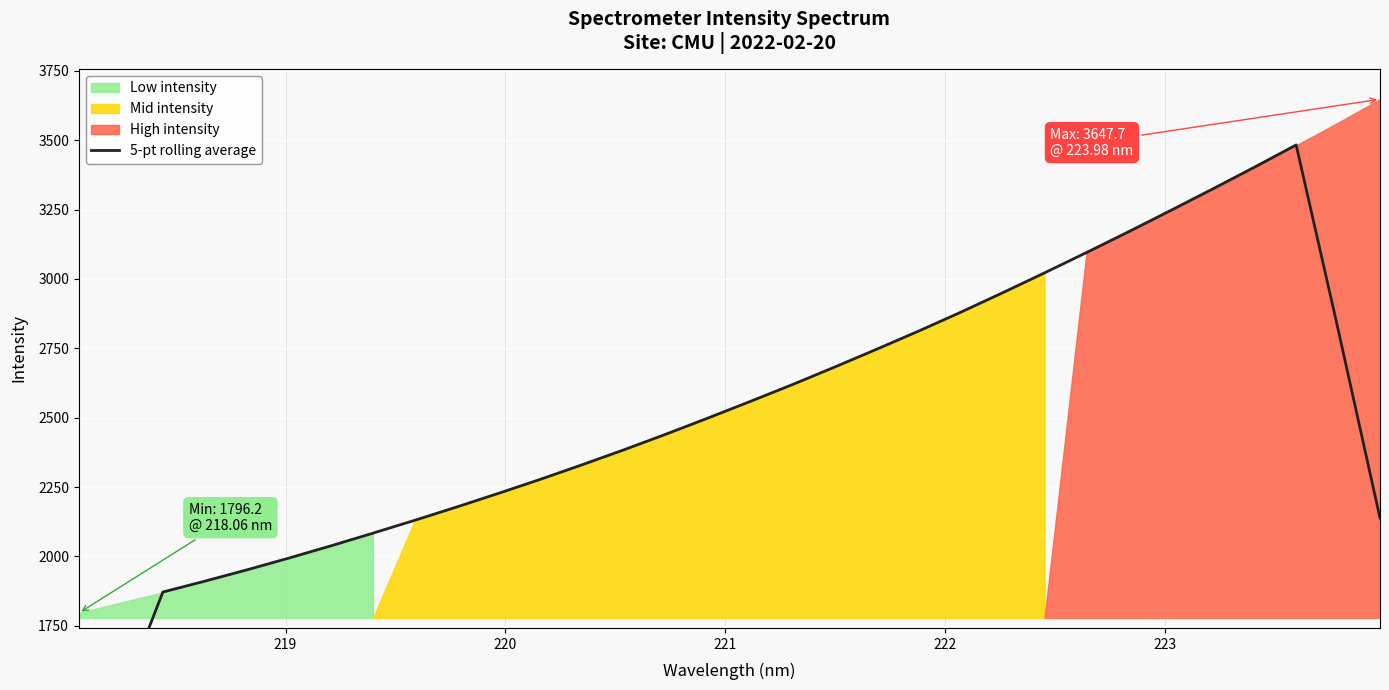

Count the number of categories in the chart.

32